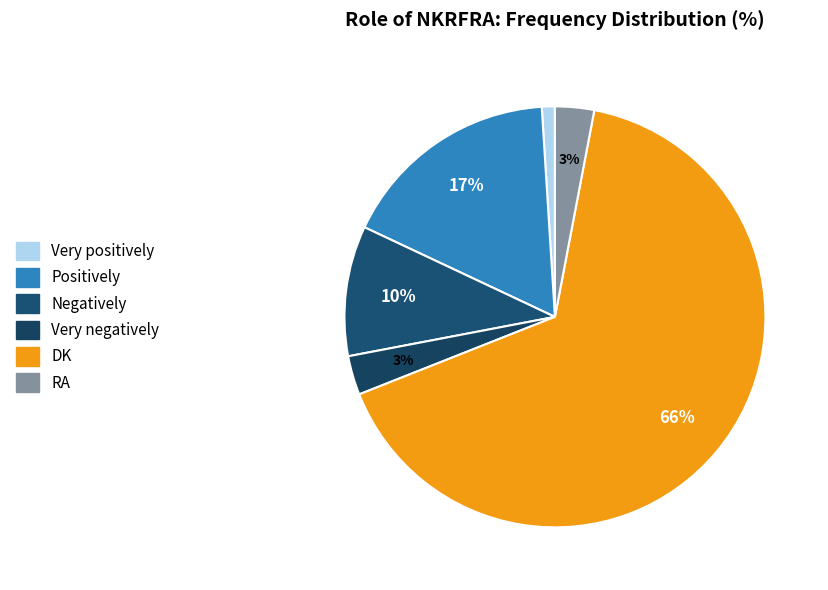

What percentage is the RA slice, to the nearest percent?

3%